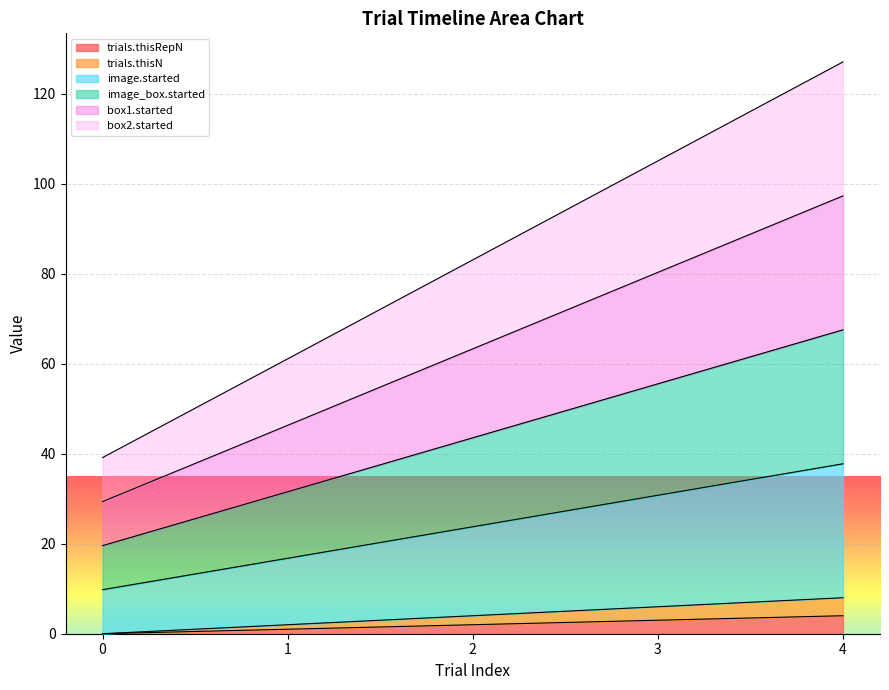

True or false: image.started and image_box.started intersect in this chart.

False